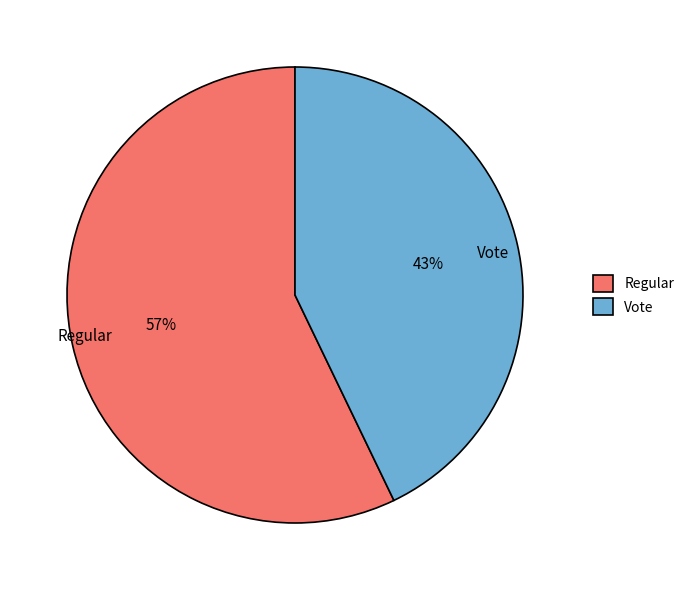

To the nearest percent, what is the combined percentage of Regular and Vote?

100%